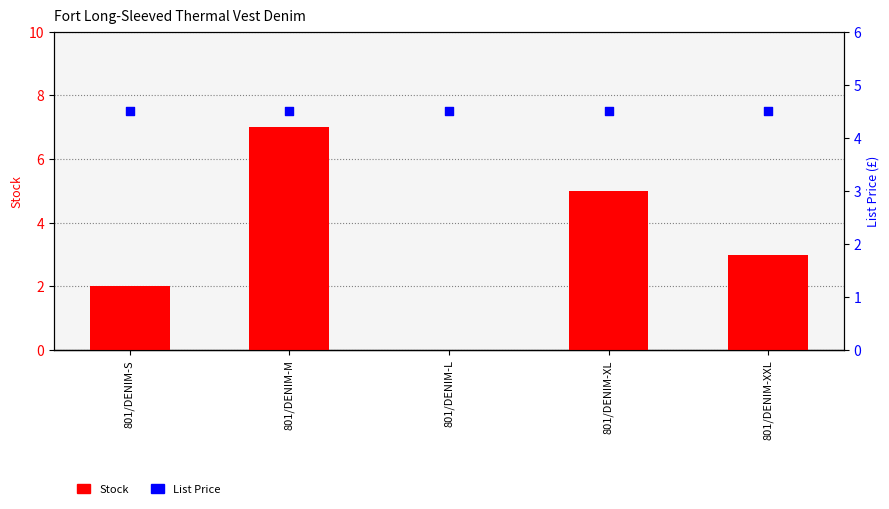

Which series has the largest total across all categories?

List Price